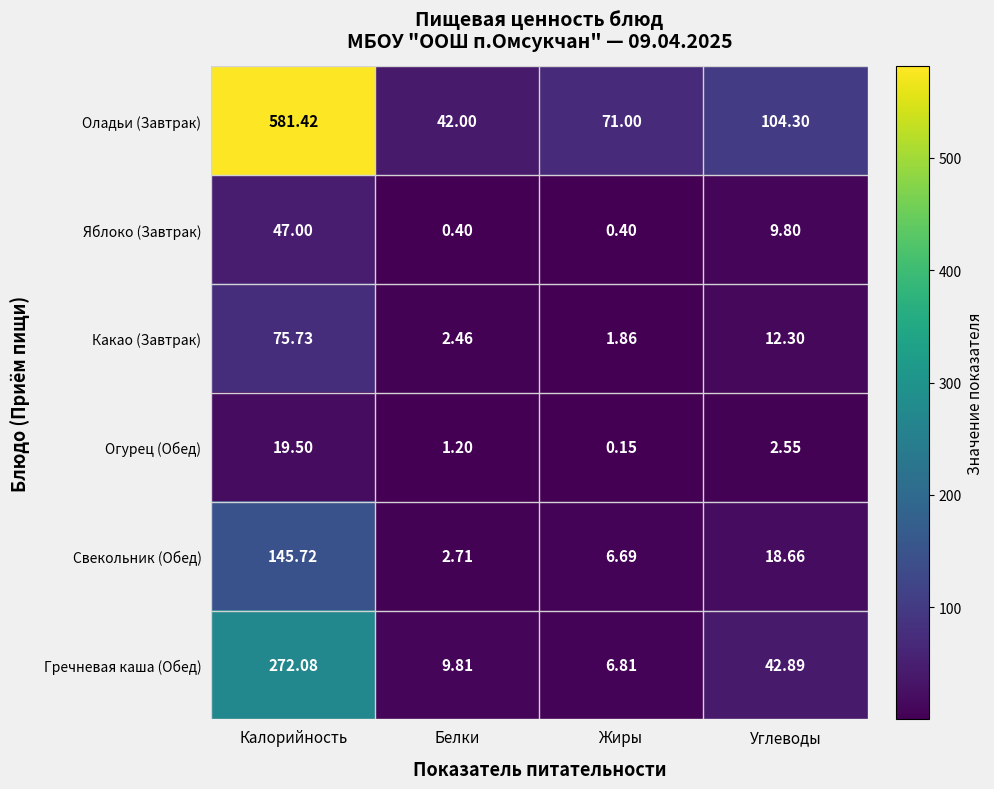

At which label does Какао (Завтрак) first exceed 12?

Калорийность